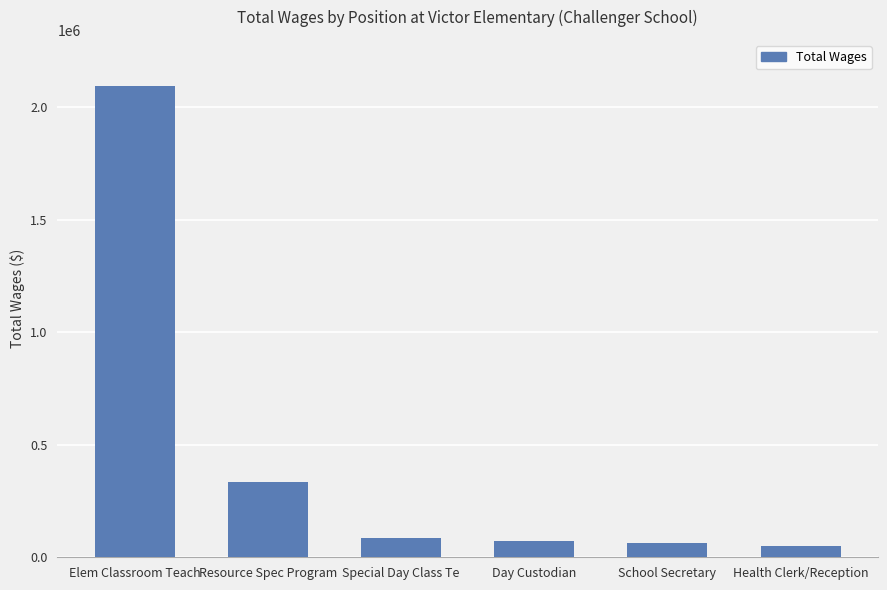

Reading left to right, extract all data points from this chart.

Elem Classroom Teach=2095146	Resource Spec Program=334452	Special Day Class Te=86494	Day Custodian=71784	School Secretary=61345	Health Clerk/Reception=48887